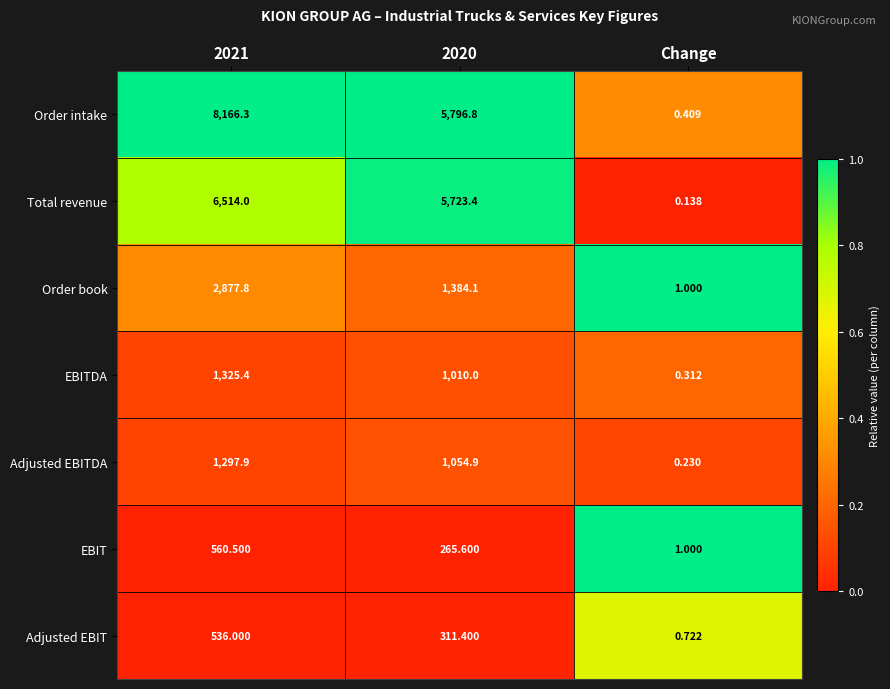

At which category is the sum across all series the highest?

2021